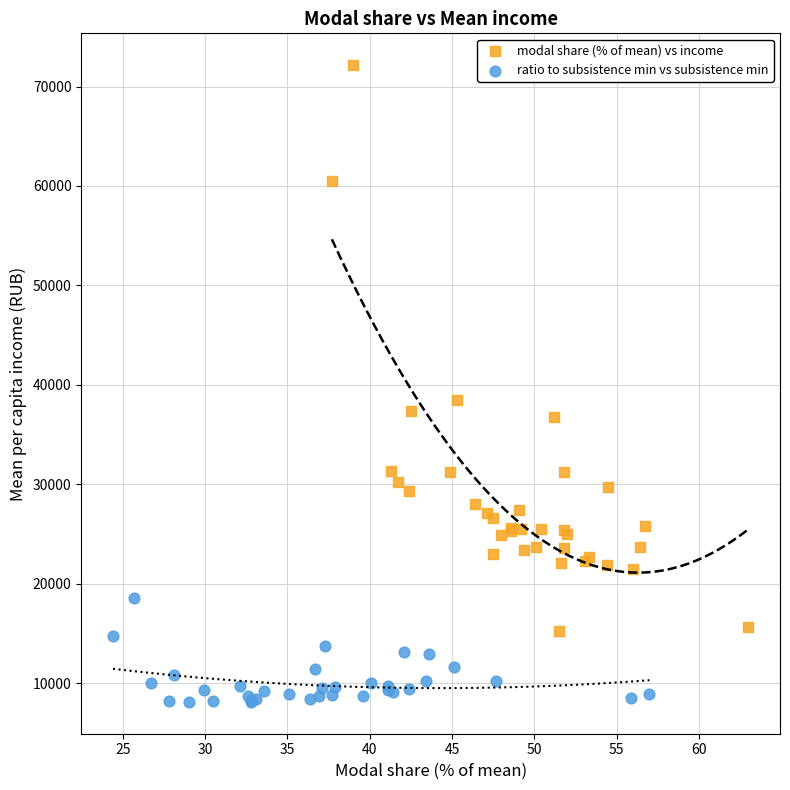

Which series has the widest spread of Y values?

modal share (% of mean) vs income